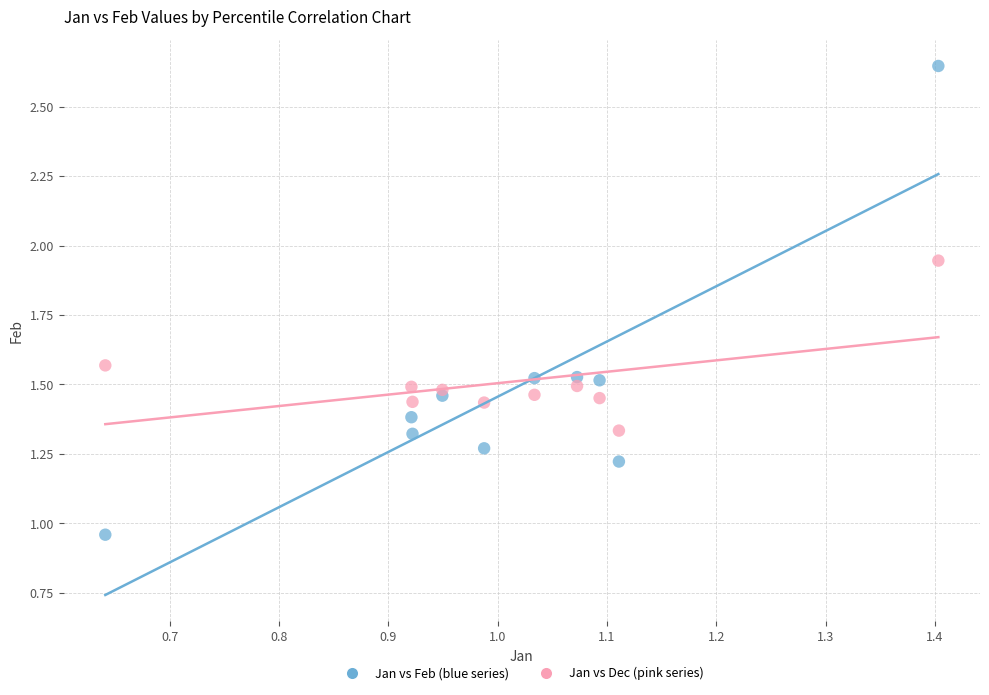

Which series reaches the minimum Y coordinate?

Jan vs Feb (blue series)